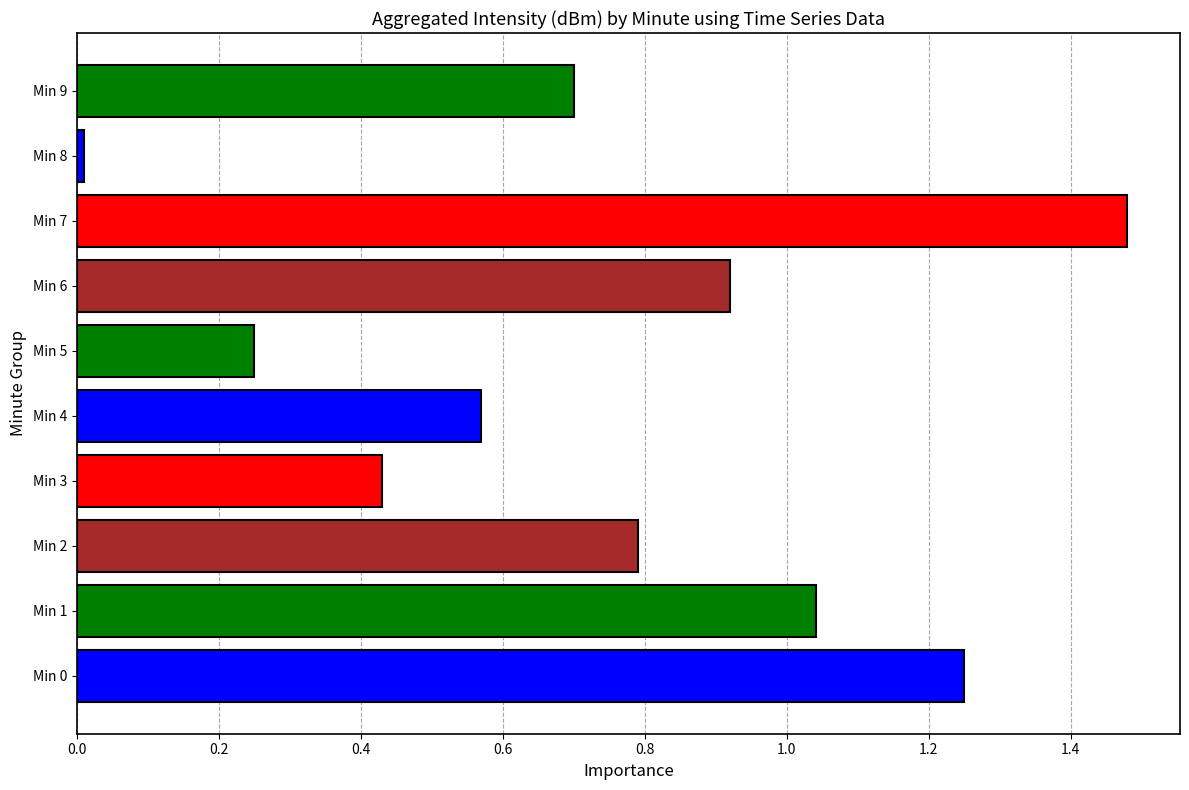

The value at Min 2 is 0.2. True or false?

False